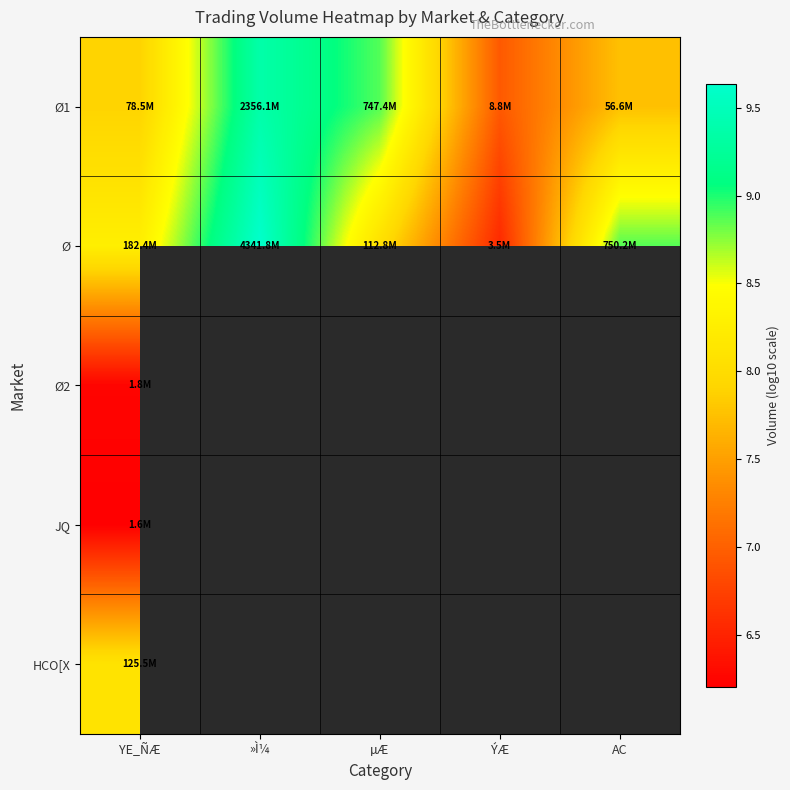

True or false: Ø1 has a value of 12.7 at YE_ÑÆ.

False